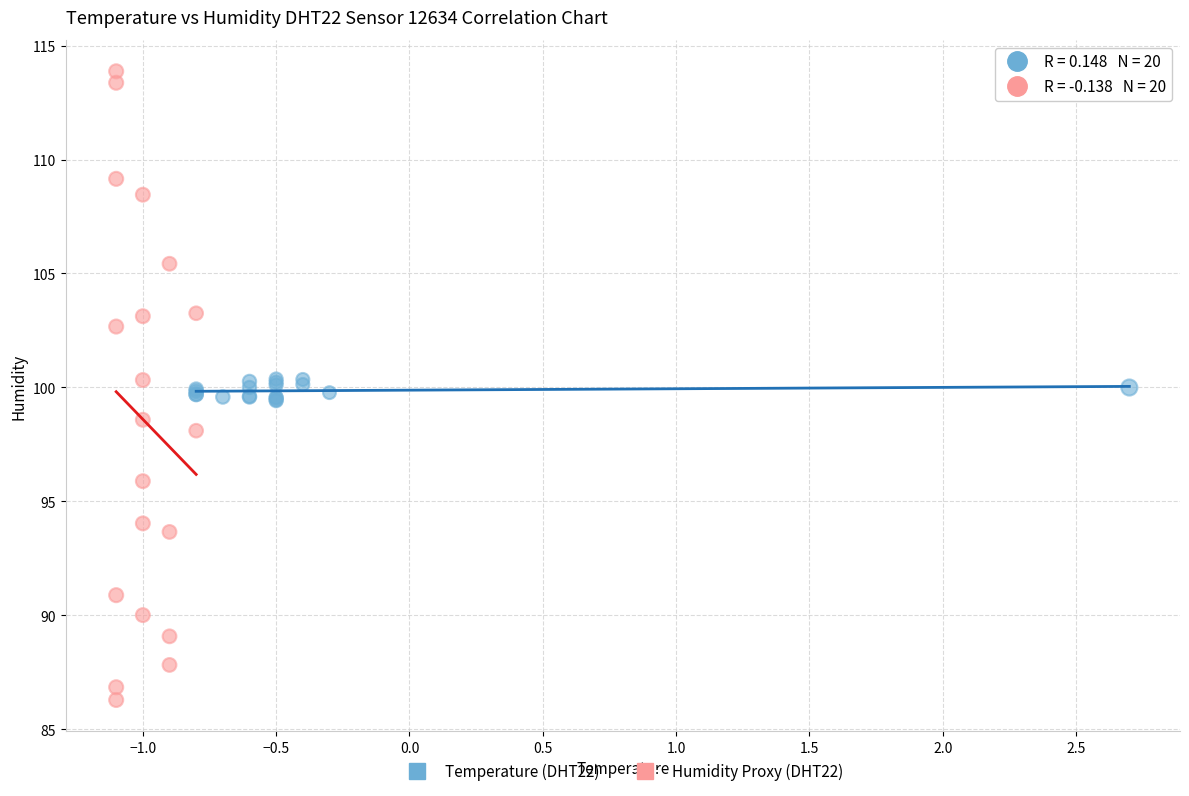

Which series reaches the minimum Y coordinate?

Humidity Proxy (DHT22)